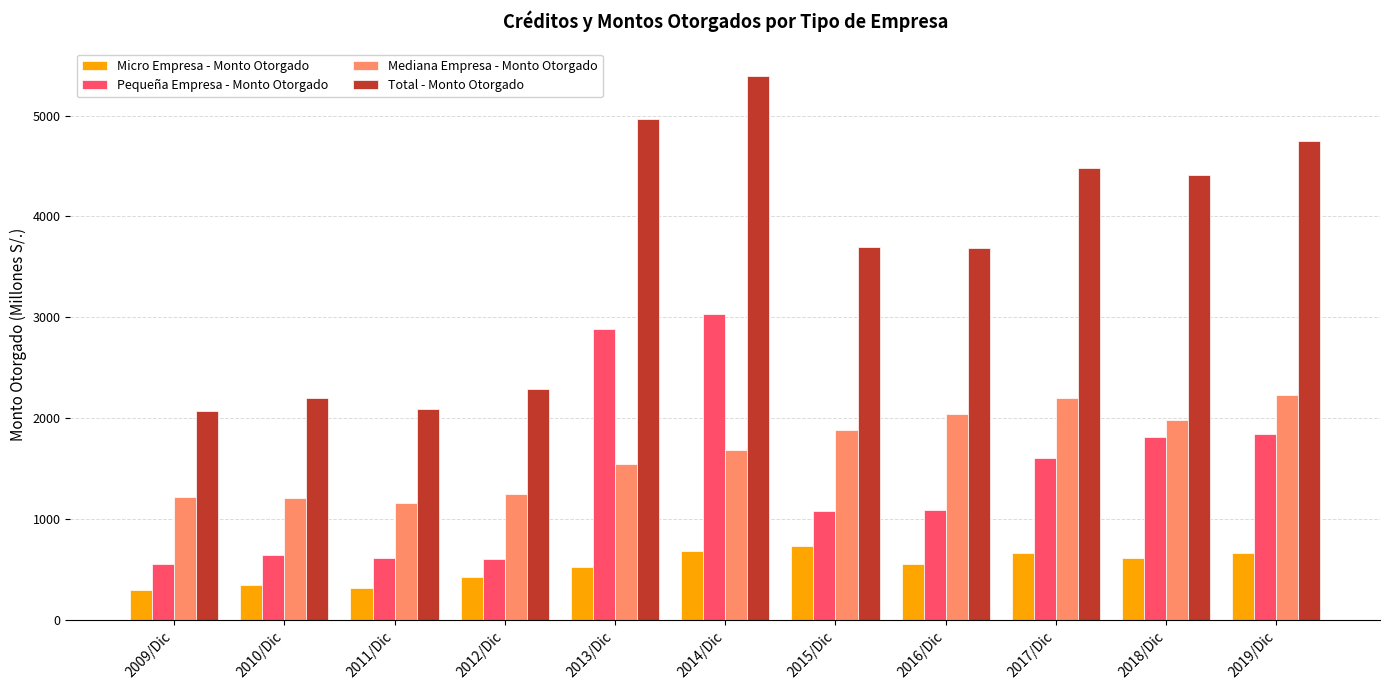

Where does the Total - Monto Otorgado series first go above 3697?

2013/Dic